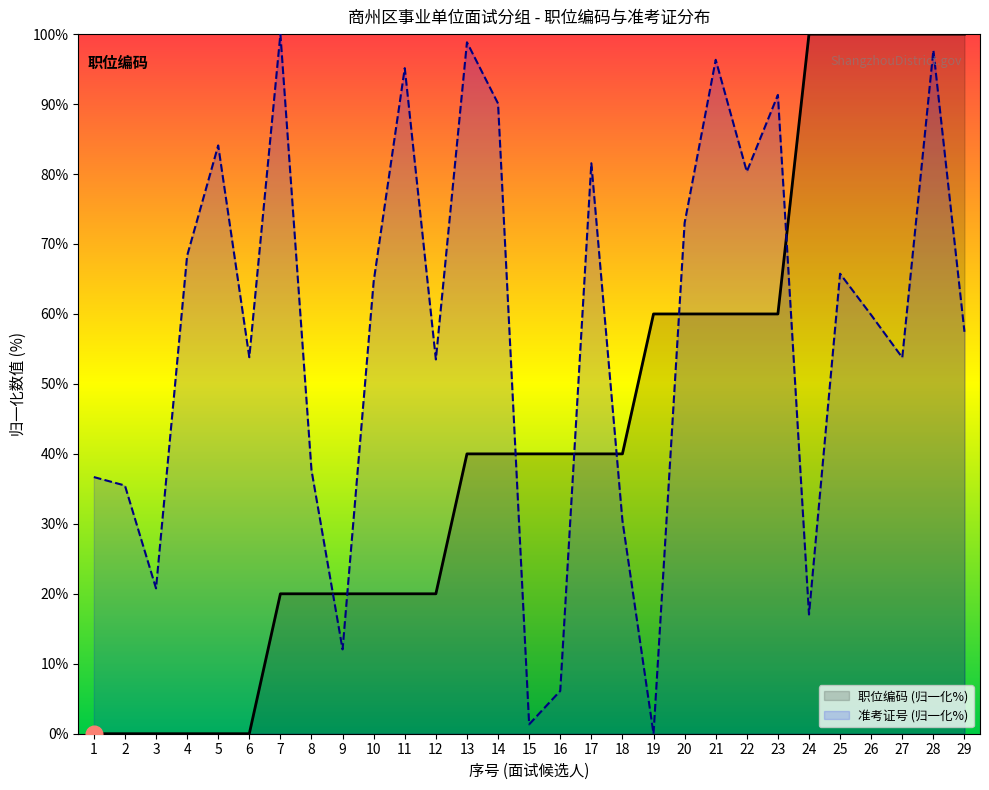

What is the sum of all 职位编码 values?

1260.0